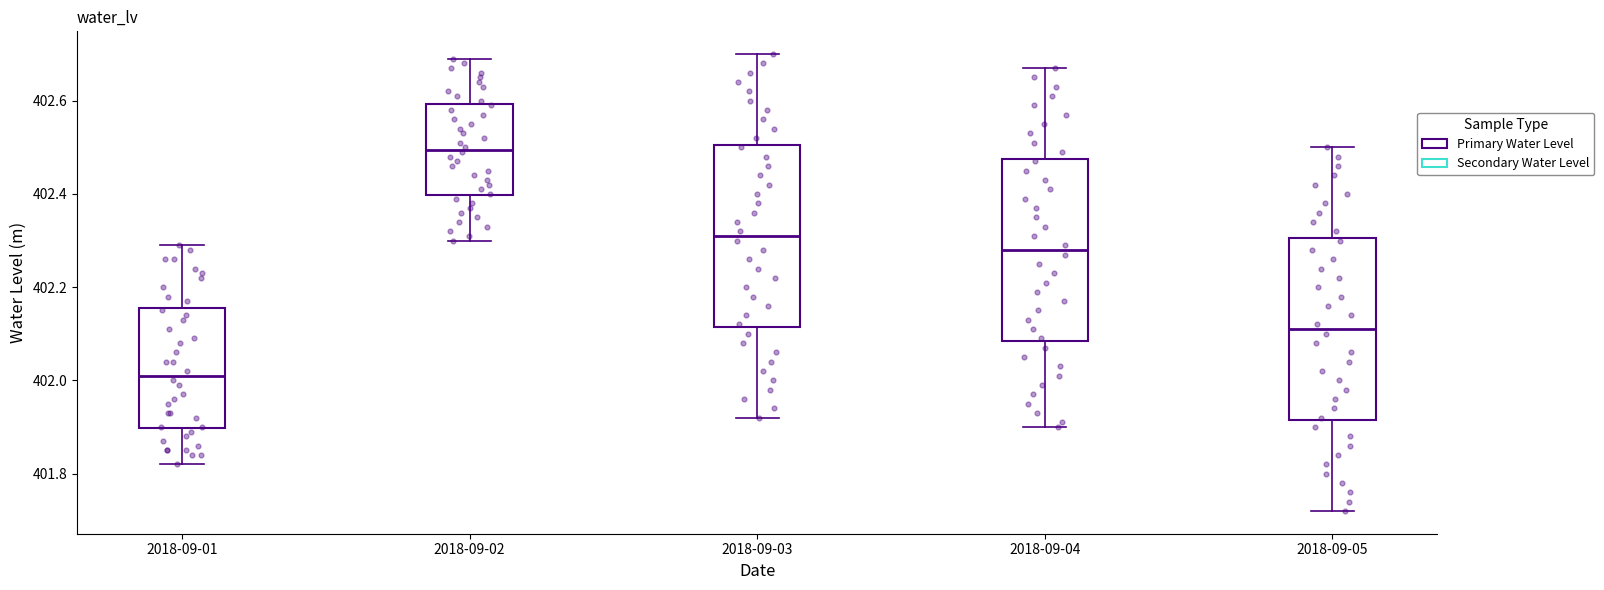

Reading left to right, read every box against the y-axis: the position of its median line, the range the box covers, and the ends of its whiskers. The values are not printed on the chart, so give them approximately, as read against the axis.

2018-09-01: median 402.02, box 401.90 to 402.16, whiskers 401.82 to 402.30
2018-09-02: median 402.50, box 402.40 to 402.60, whiskers 402.30 to 402.70
2018-09-03: median 402.32, box 402.12 to 402.50, whiskers 401.92 to 402.70
2018-09-04: median 402.28, box 402.08 to 402.48, whiskers 401.90 to 402.68
2018-09-05: median 402.12, box 401.92 to 402.30, whiskers 401.72 to 402.50